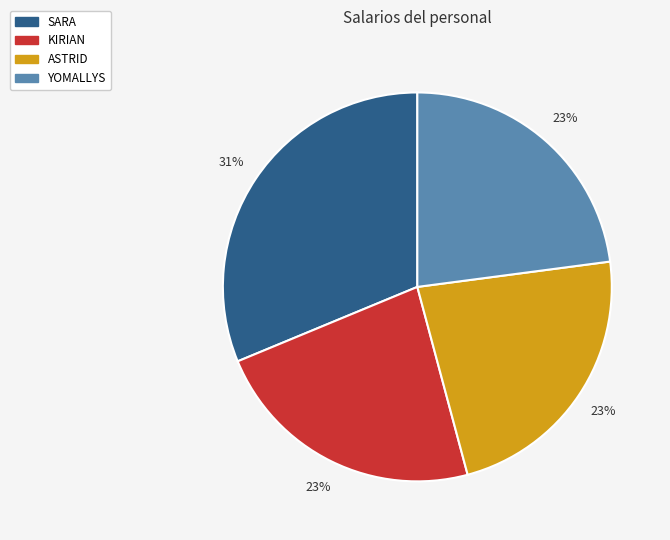

Is the sum of SARA and ASTRID greater than half?

Yes